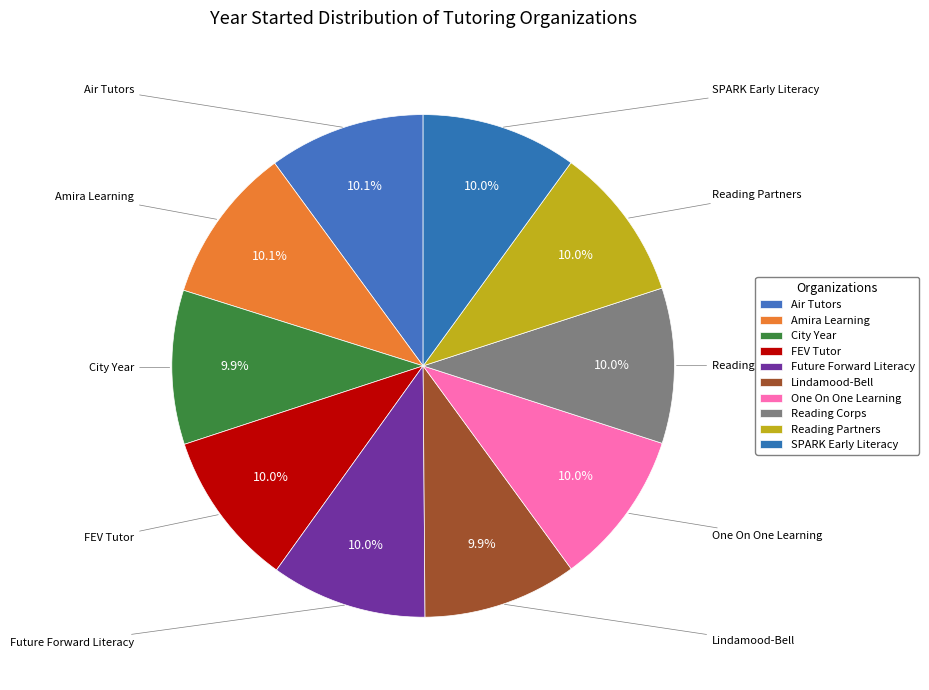

How many segments does this pie chart have?

10